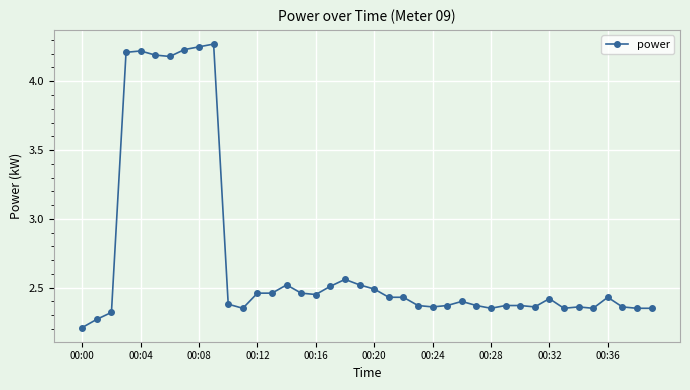

What is the average value?

2.7